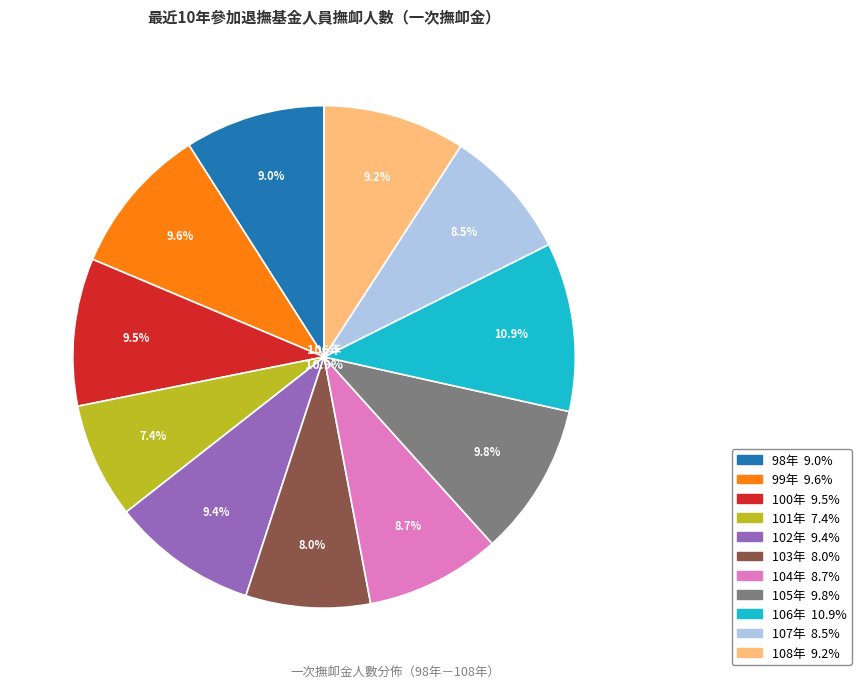

Between 107年 and 105年, which is larger?

105年